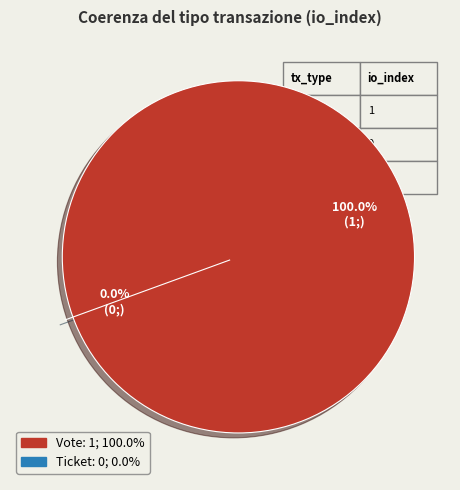

Count the number of slices in the pie.

2